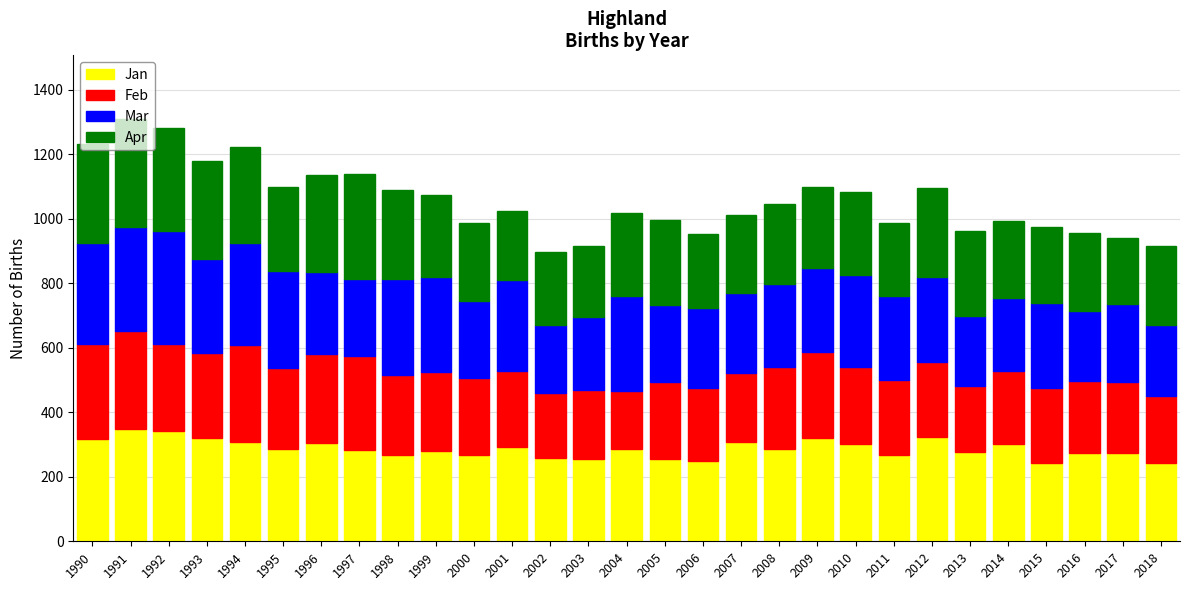

What is the total value across all series at 1995?

1099